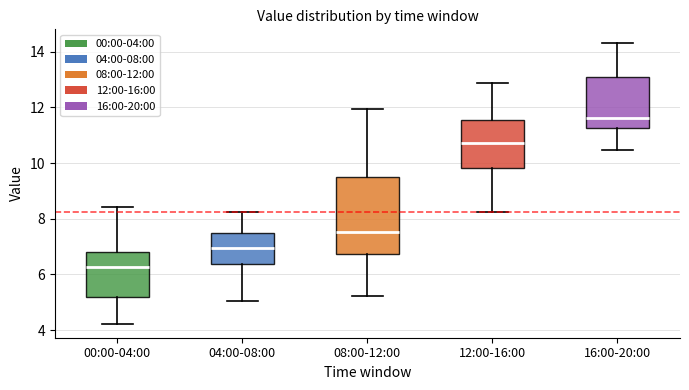

Where is the lower edge of the box for 04:00-08:00 on the y-axis? The values are not printed on the chart, so give them approximately, as read against the axis.

6.4